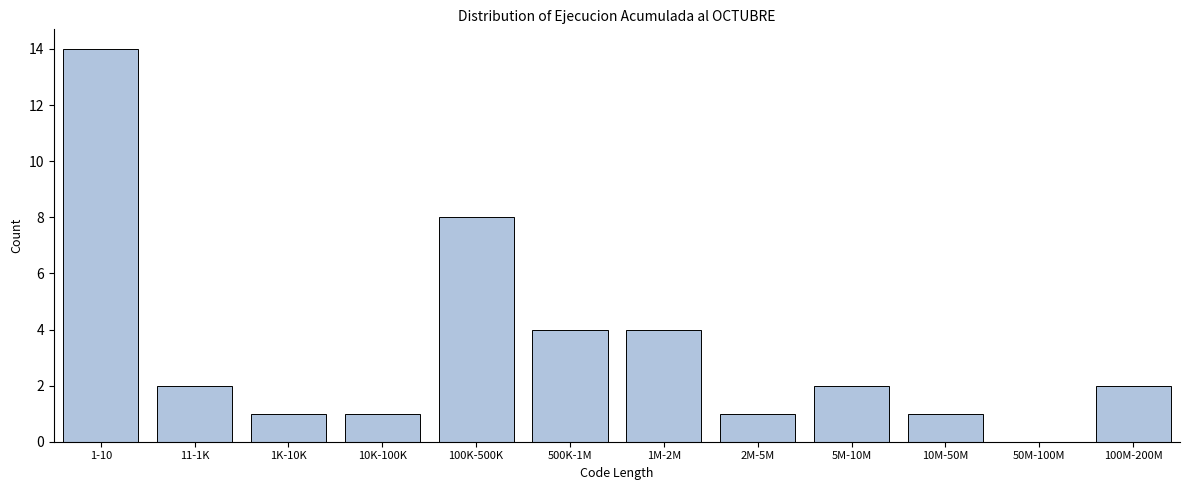

Reading left to right, transcribe all the data shown in this chart.

1-10=14	11-1K=2	1K-10K=1	10K-100K=1	100K-500K=8	500K-1M=4	1M-2M=4	2M-5M=1	5M-10M=2	10M-50M=1	50M-100M=0	100M-200M=2